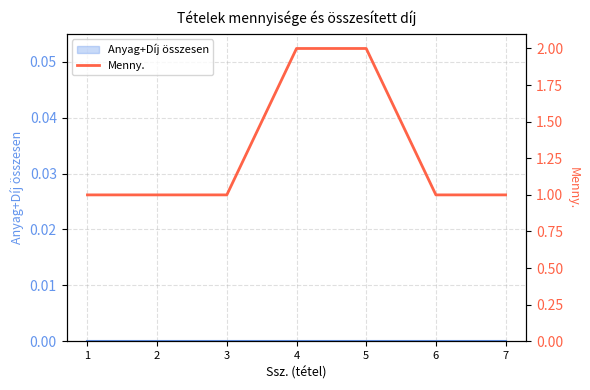

Reading right to left, extract all data points from this chart.

1	1	2	2	1	1	1